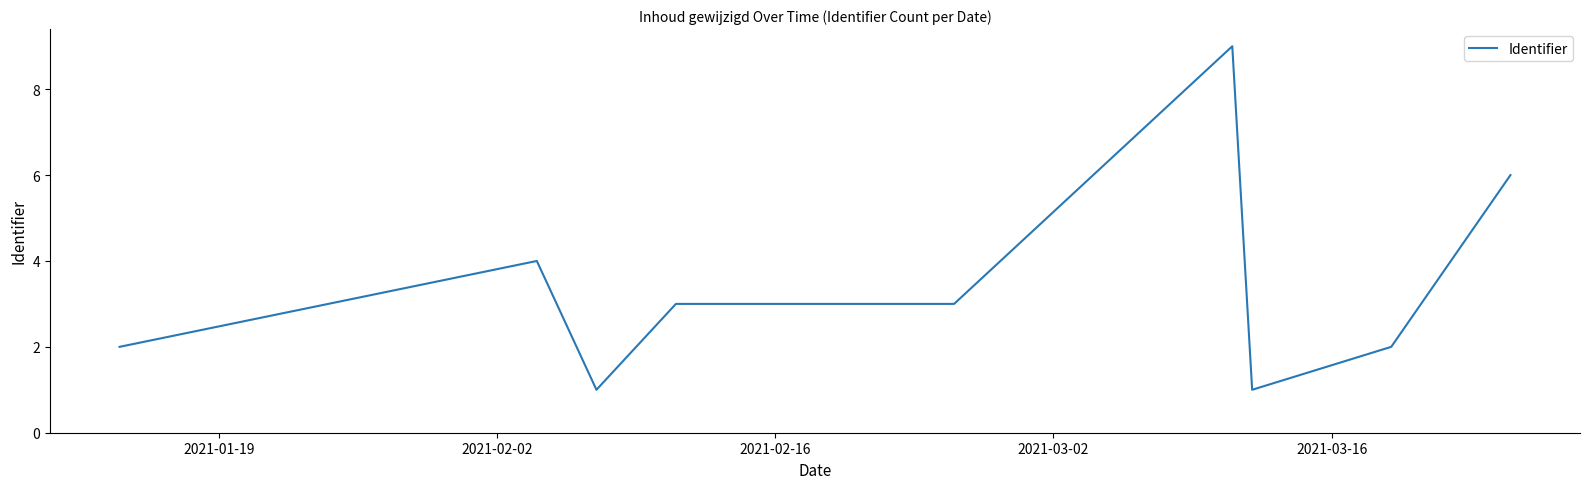

What is the difference between the second highest and minimum values?

5